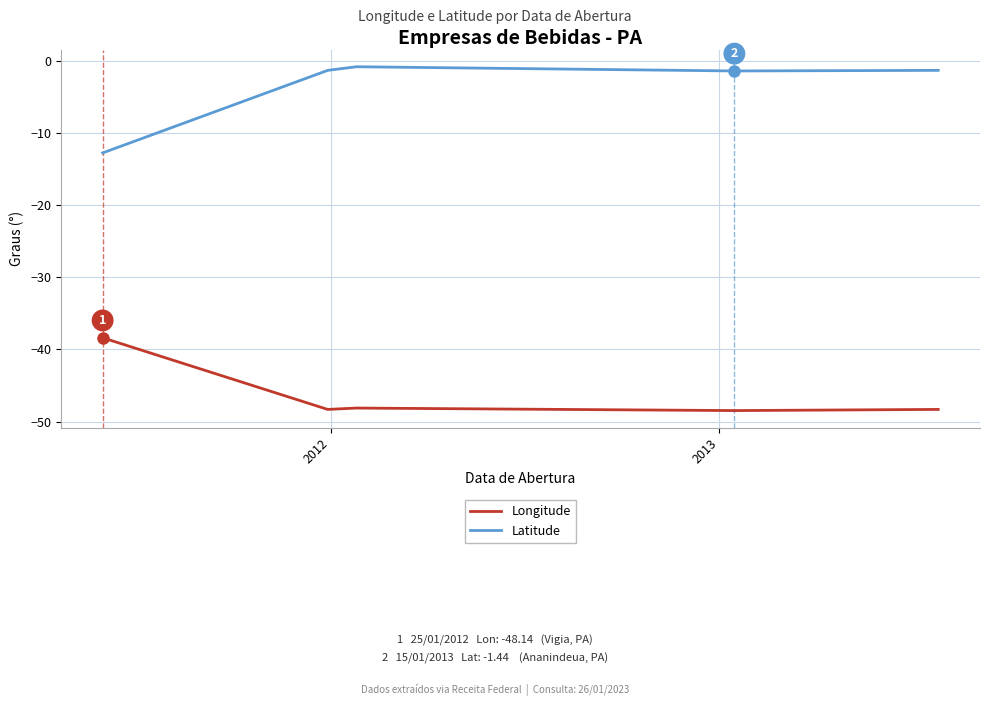

Rank the series by their maximum value, from highest to lowest.

Latitude, Longitude